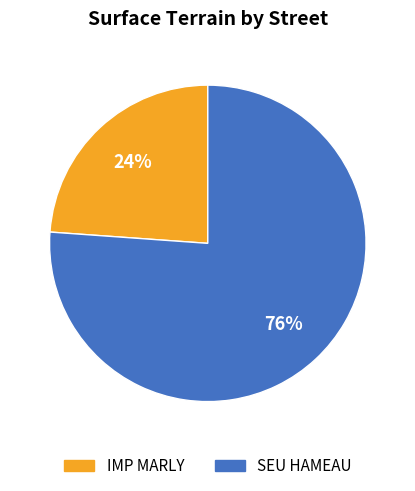

Approximately how many times larger is the value at SEU HAMEAU compared to IMP MARLY?

3.2